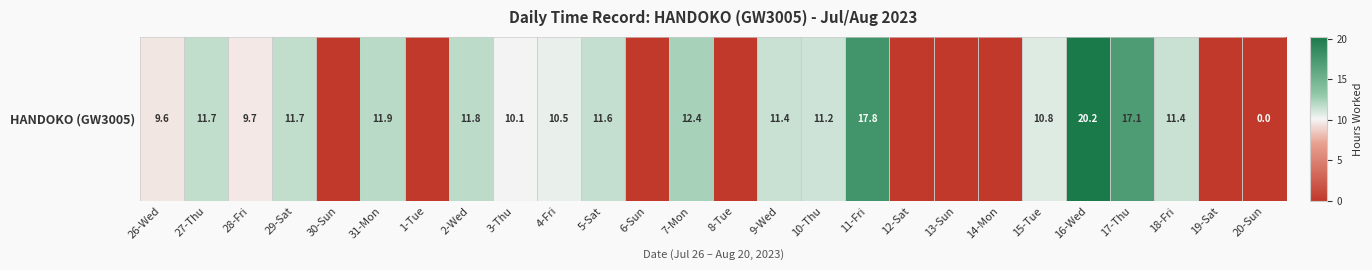

Count the number of categories in the chart.

26